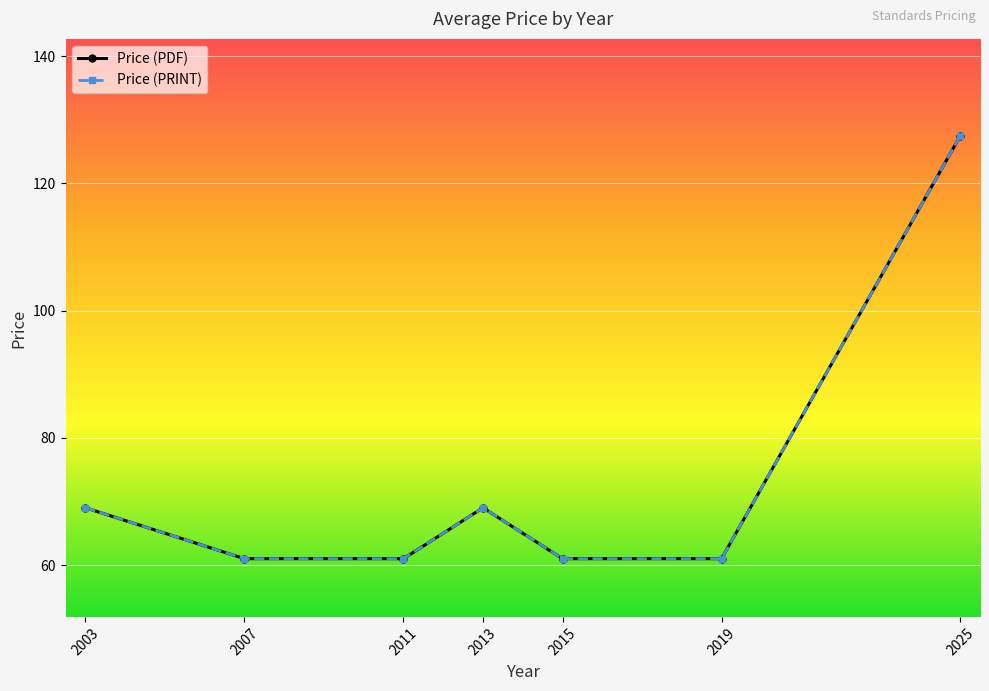

Does the chart have visible grid lines?

Yes